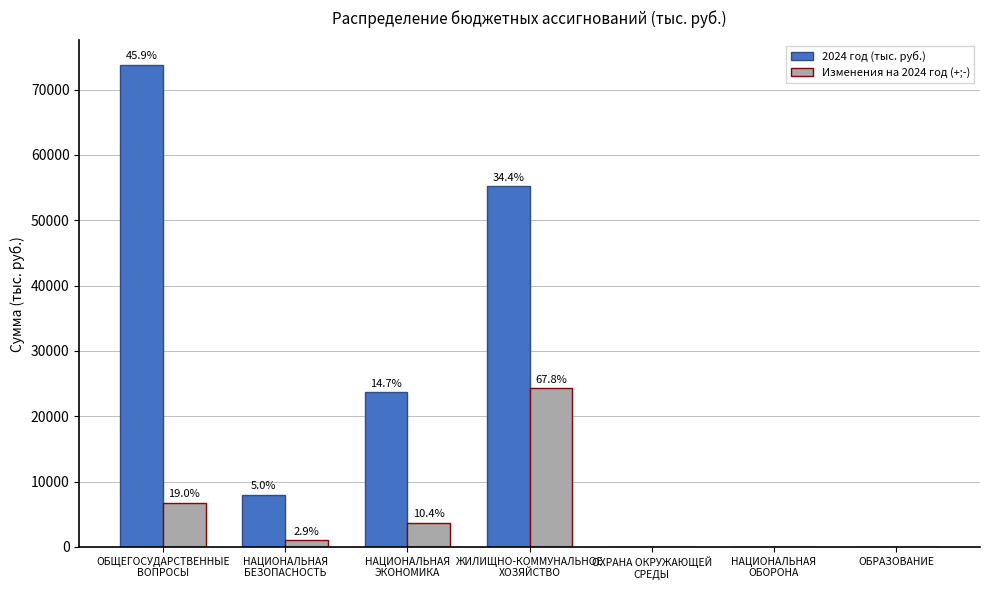

What are all the series names shown in the legend?

2024 год (тыс. руб.), Изменения на 2024 год (+;-)